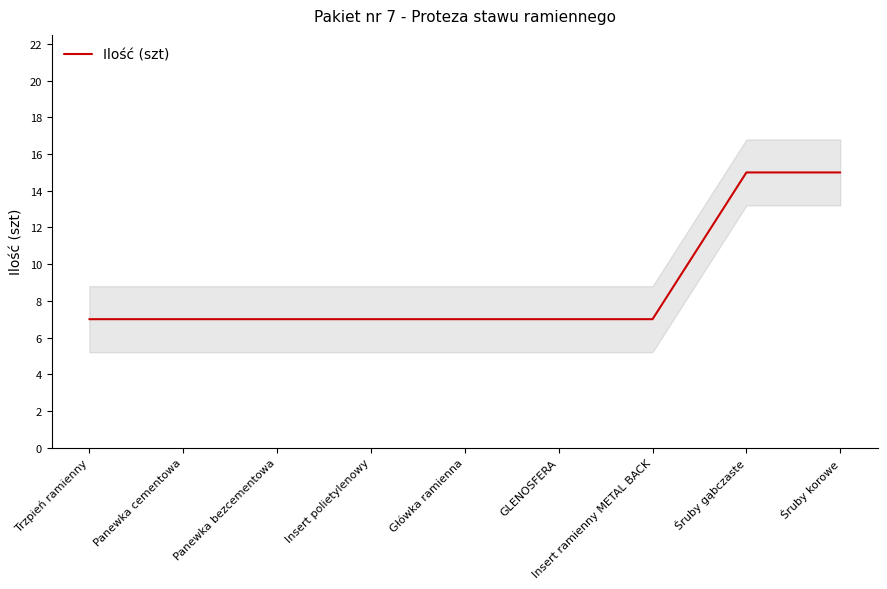

What is the value of the 3rd point from the left?

7